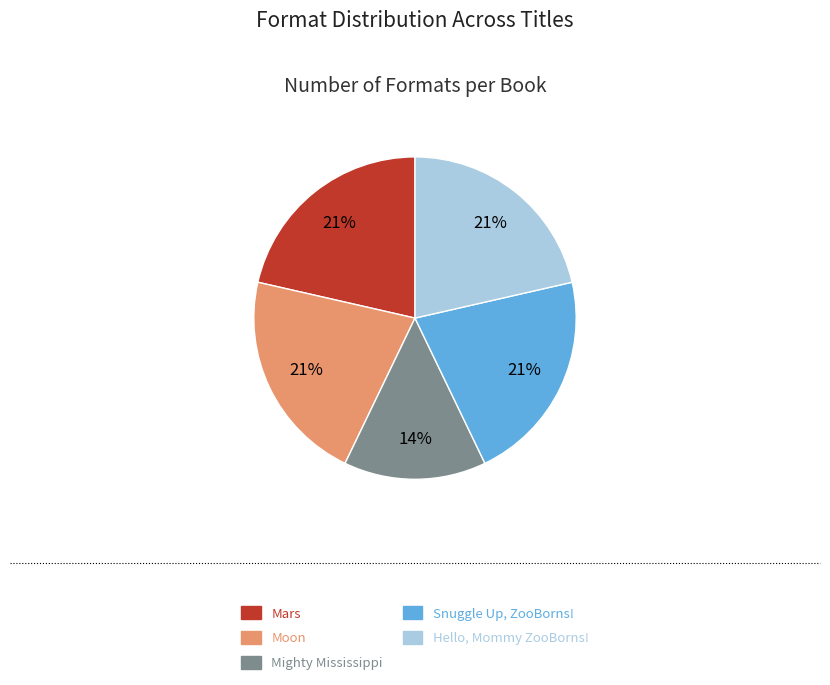

To the nearest percent, what is the difference between the Mighty Mississippi and Mars slice percentages?

7%